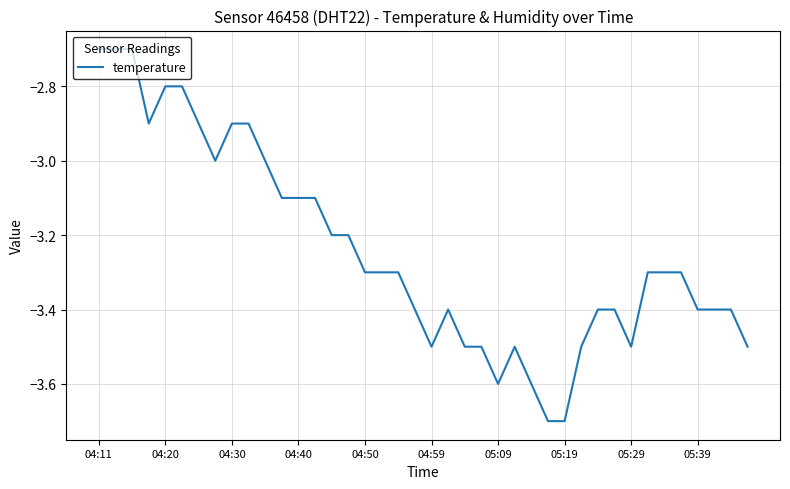

What is the difference between the maximum and minimum values?

1.0